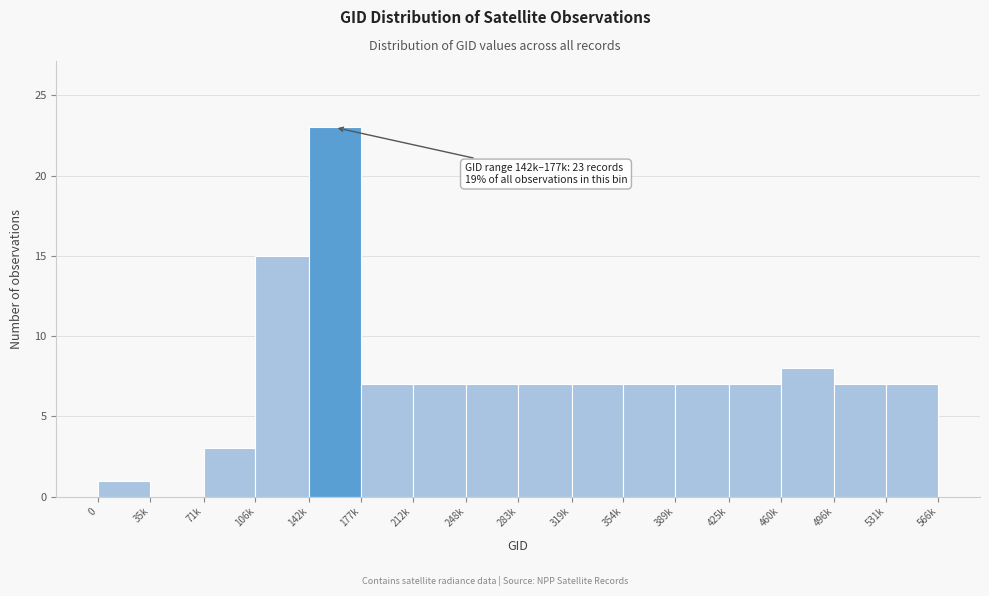

Reading right to left, transcribe all the data shown in this chart.

531k=7	496k=7	460k=8	425k=7	389k=7	354k=7	319k=7	283k=7	248k=7	212k=7	177k=7	142k=23	106k=15	71k=3	35k=0	0=1